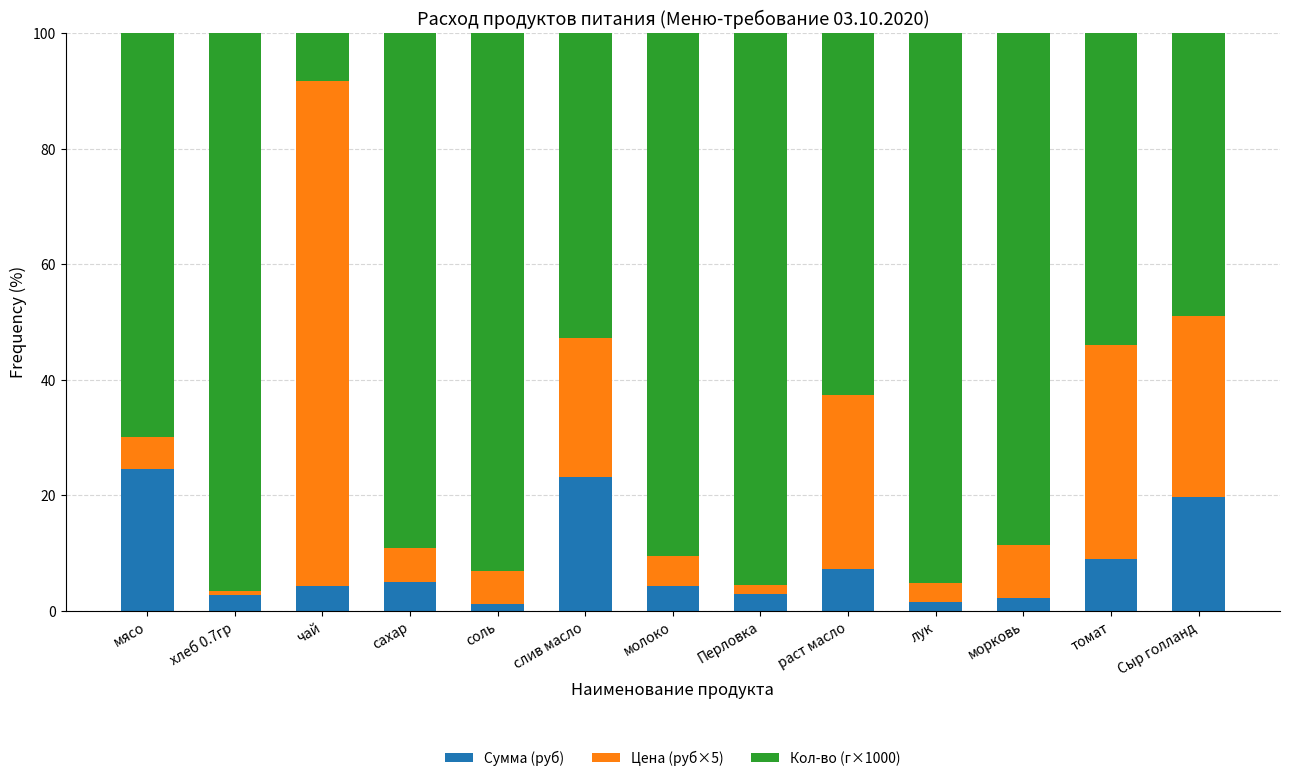

What is the sum of all Сумма (руб) values?

107.0